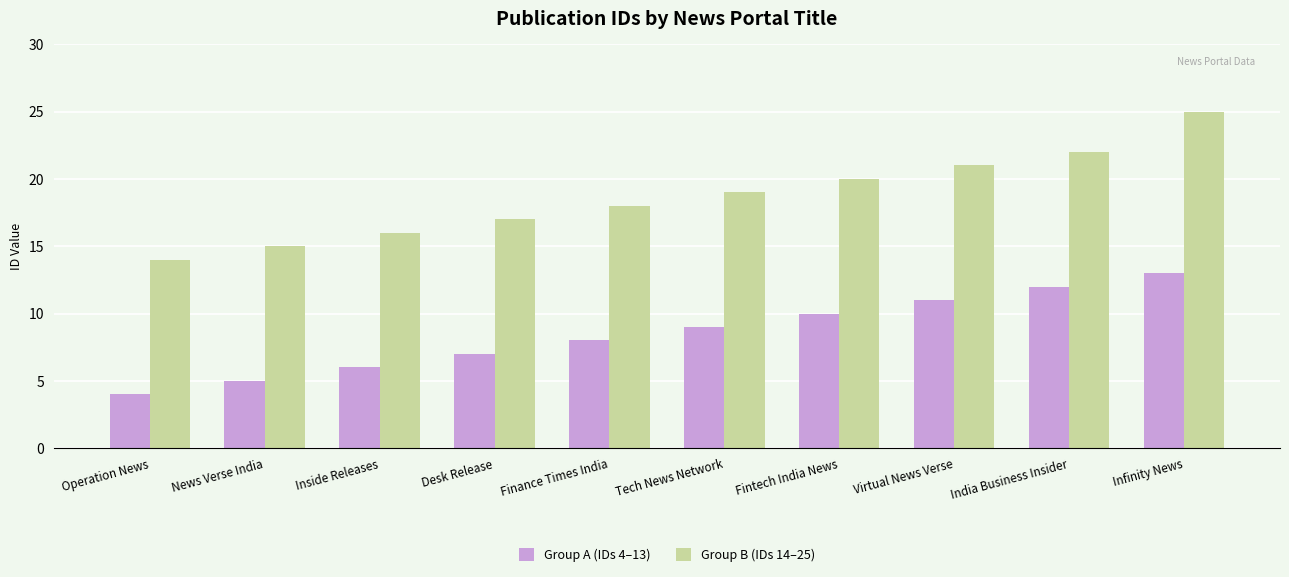

What is the spread (max minus min) of values at Tech News Network?

10